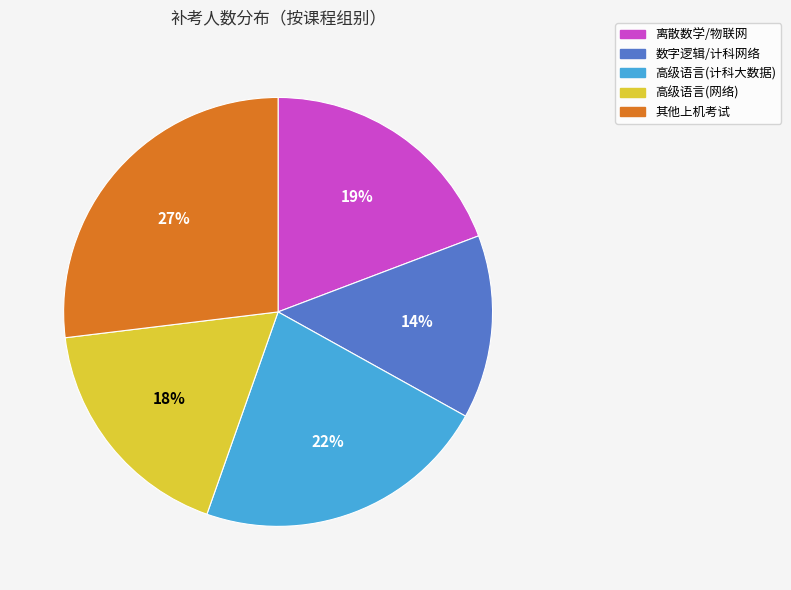

Does any single category account for the majority?

No